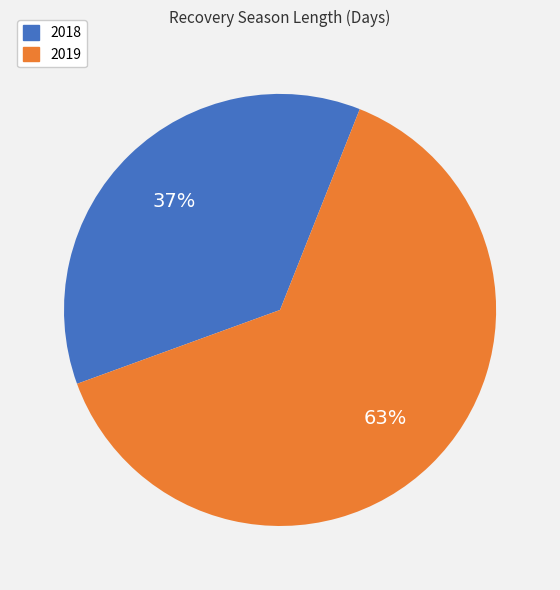

Is the sum of 2018 and 2019 greater than half?

Yes